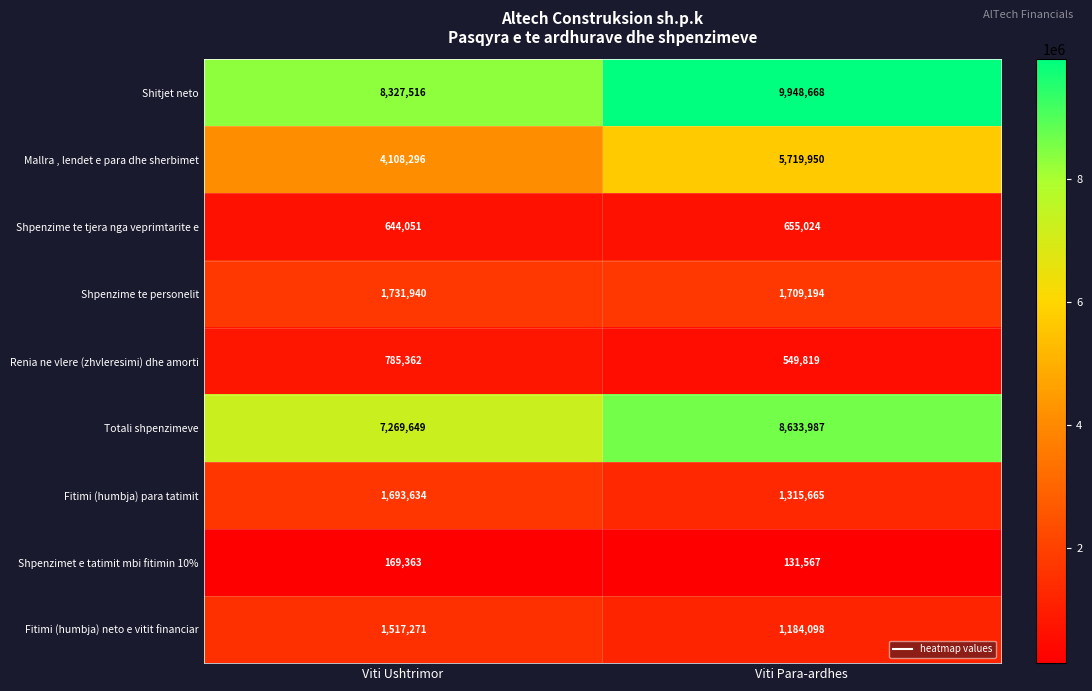

What is the spread (max minus min) of values at Viti Ushtrimor?

8158153